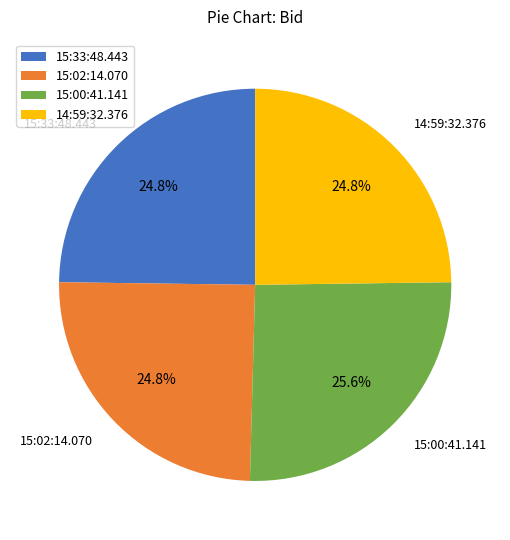

What percentage do 15:00:41.141 and 14:59:32.376 together represent?

50.4%